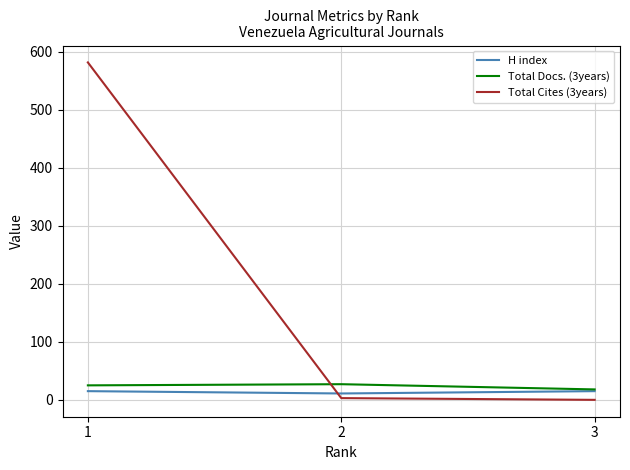

What is the greatest value displayed?

582